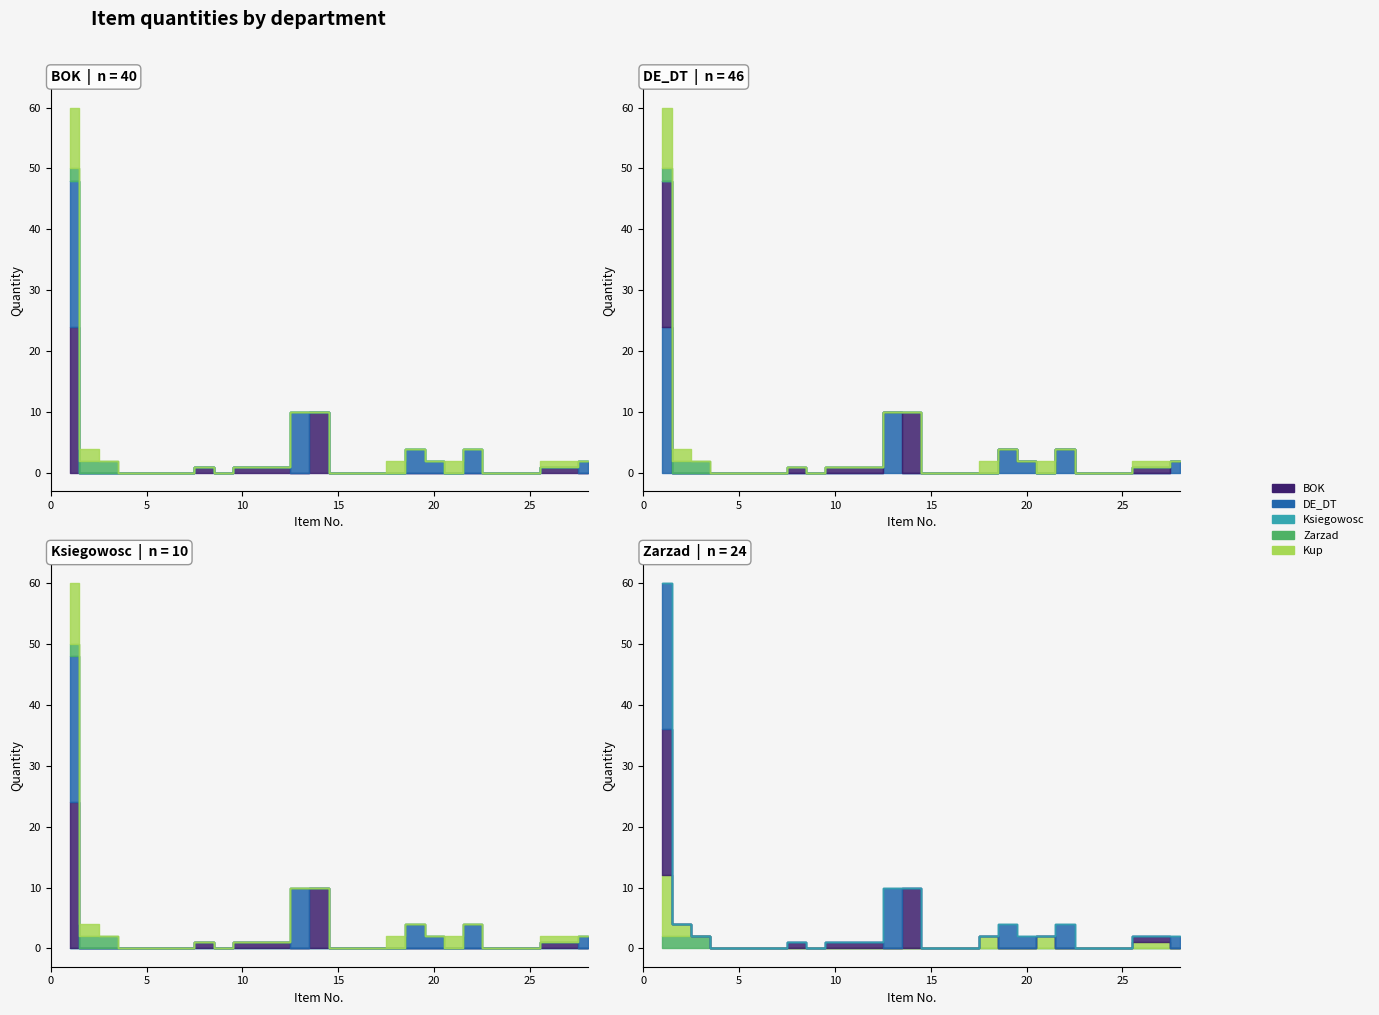

Read the DE_DT value at 20.

2